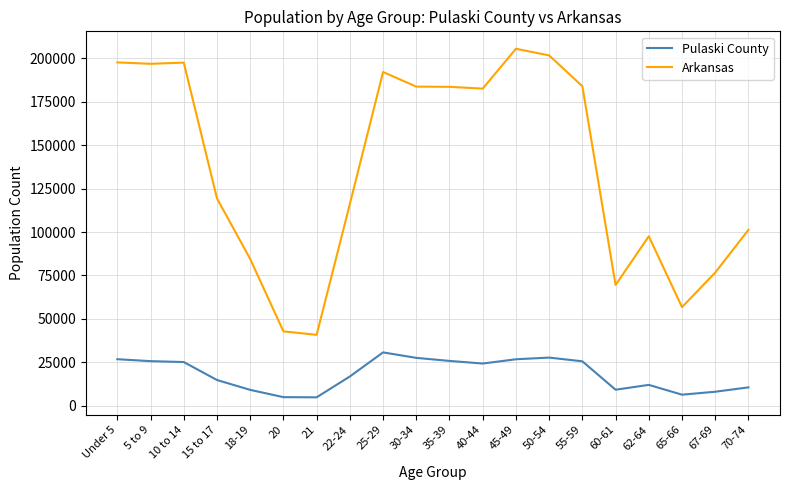

Read the Pulaski County value at 45-49, to the nearest 10.

26700